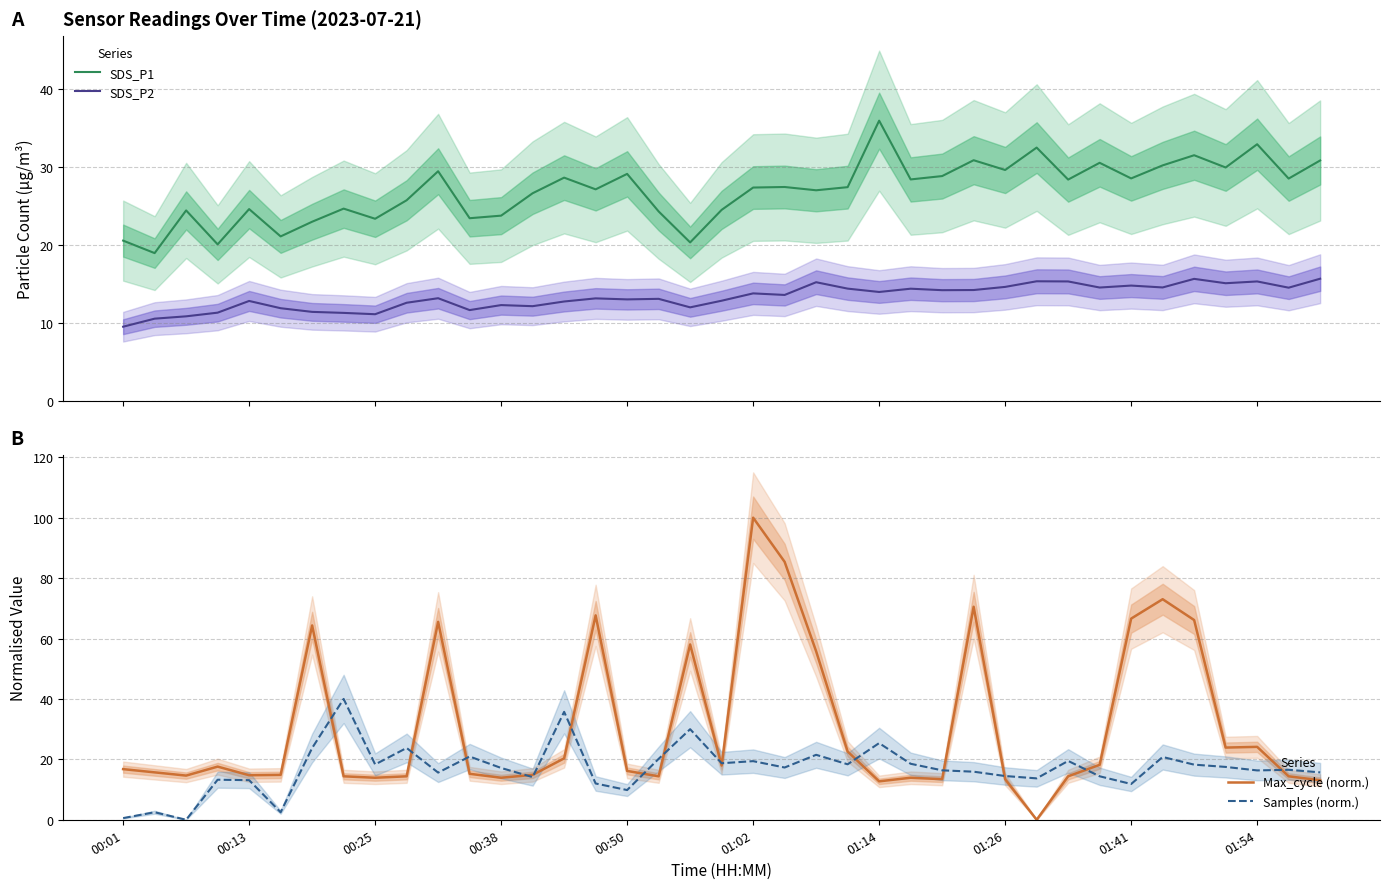

At how many categories does at least one series exceed 12?

39